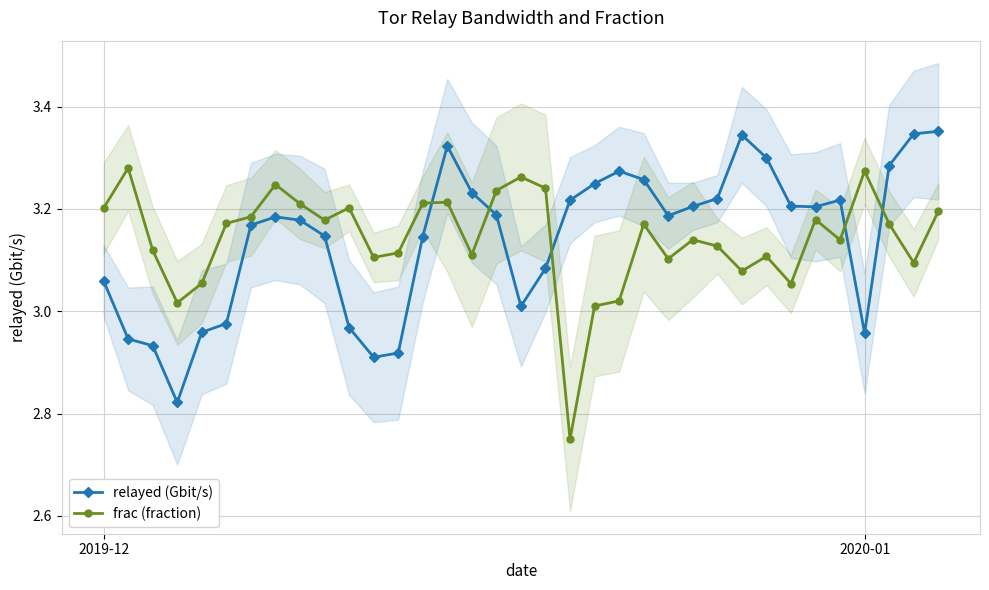

Which series has the largest total across all categories?

relayed (Gbit/s)